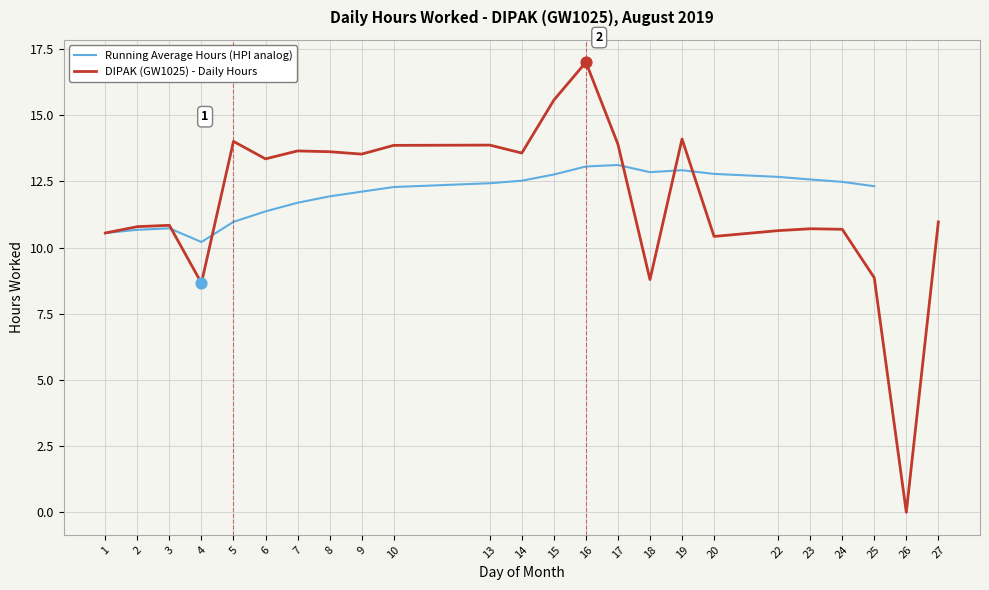

Is the value of Running Average Hours (HPI analog) at 14 greater than the value of DIPAK (GW1025) - Daily Hours at 16?

No